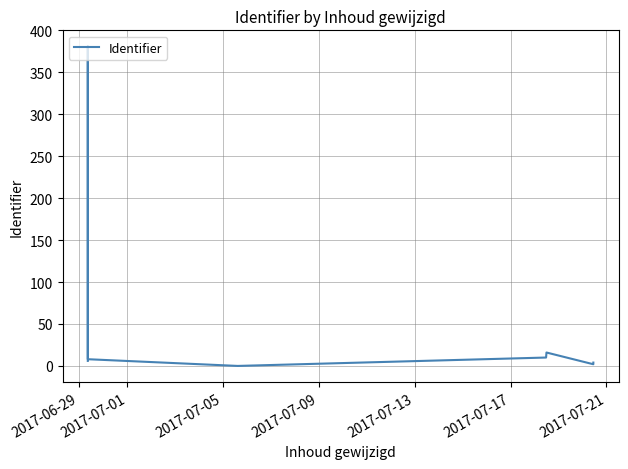

What is the average value?

45